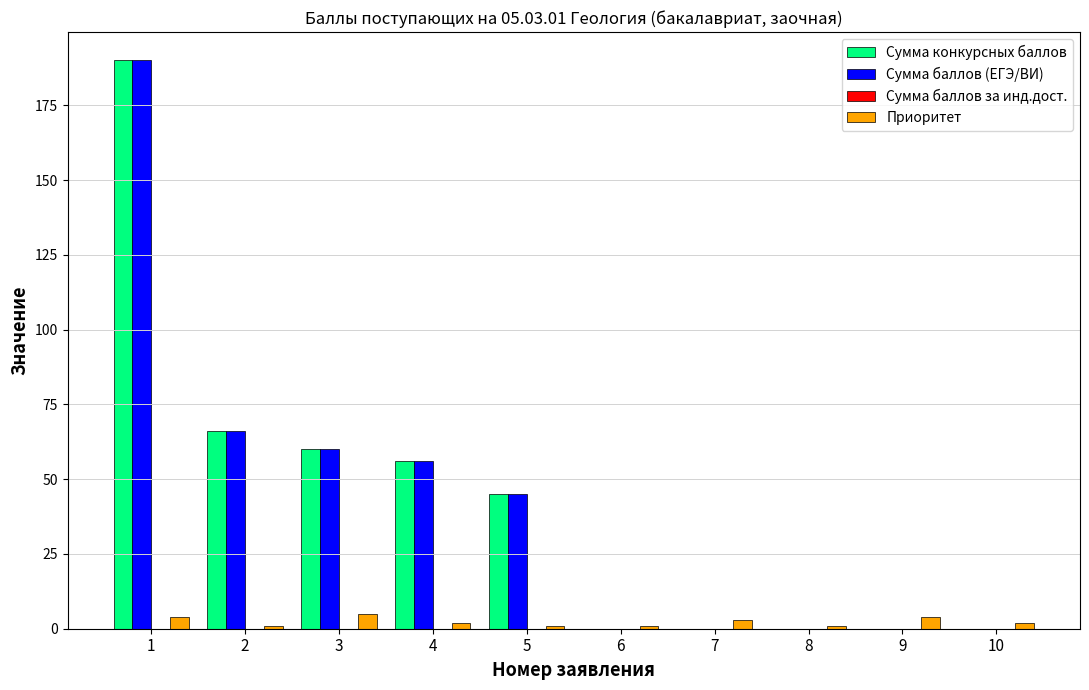

What is the spread (max minus min) of values at 3?

55